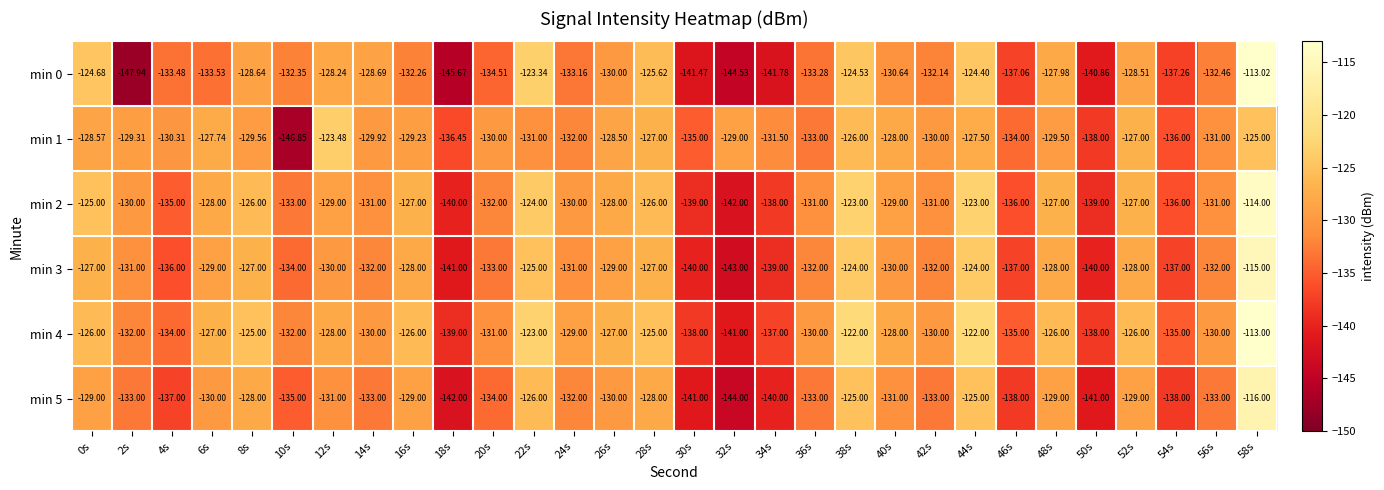

At which category is the sum across all series the highest?

58s